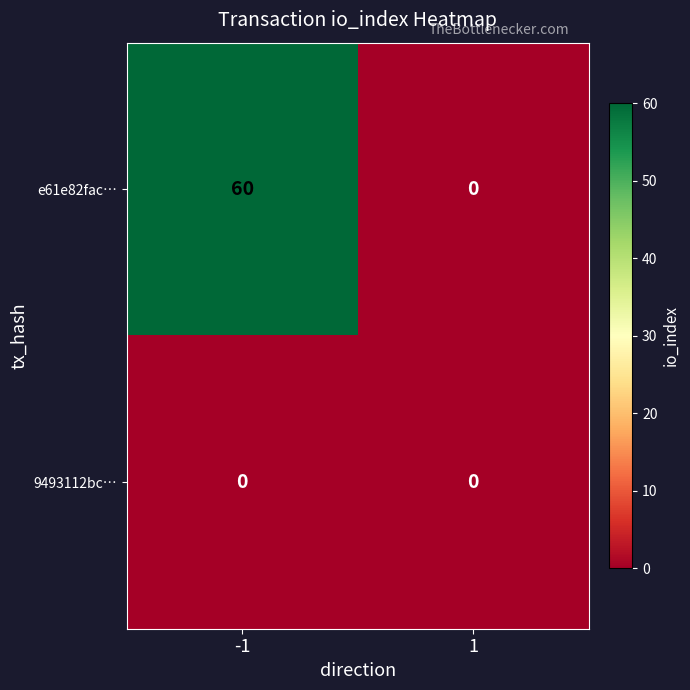

Which series has the largest total across all categories?

e61e82fac…